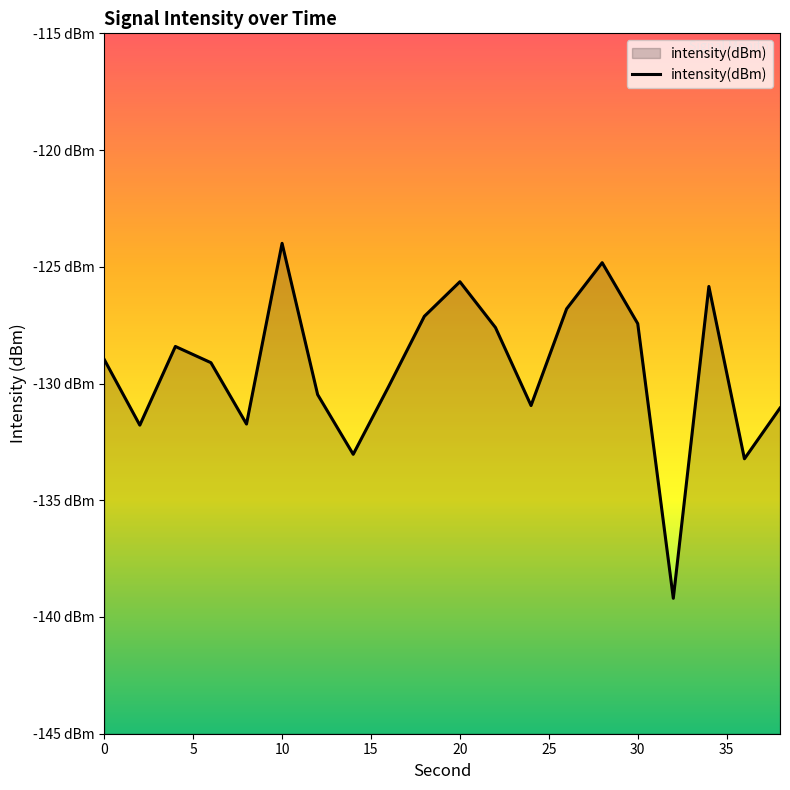

The value at 30 is -127.4. True or false?

True